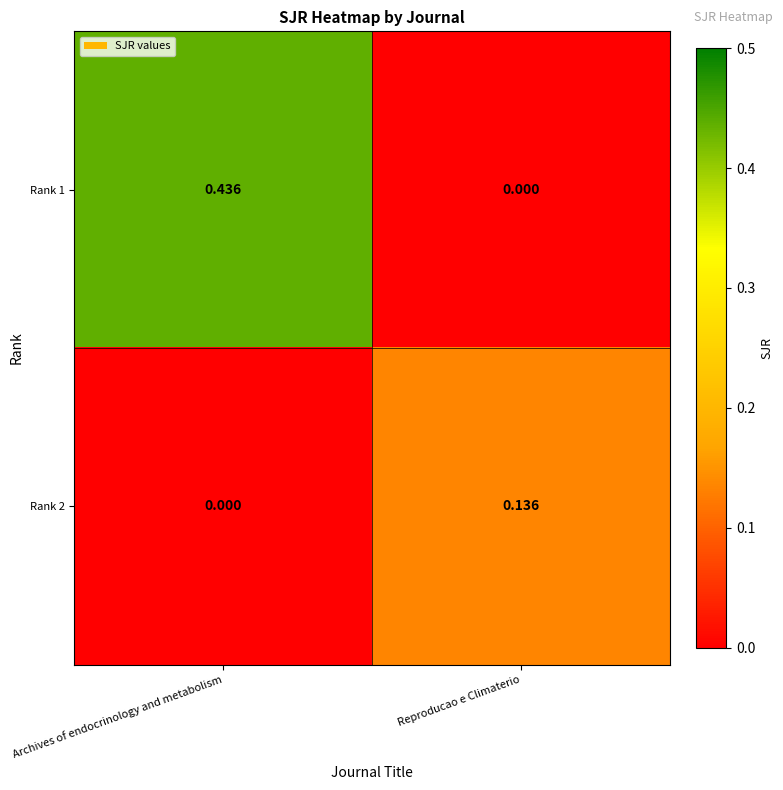

Count the number of data series in this chart.

2